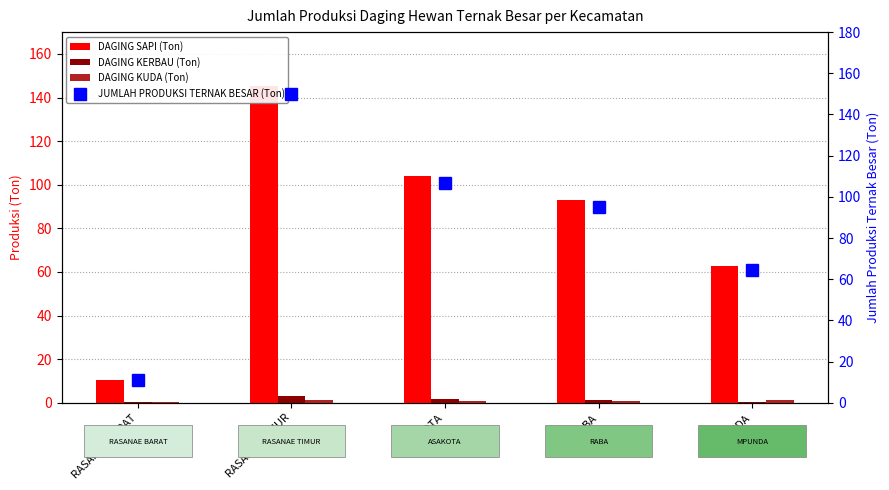

What is the total value across all series at ASAKOTA?

213.5